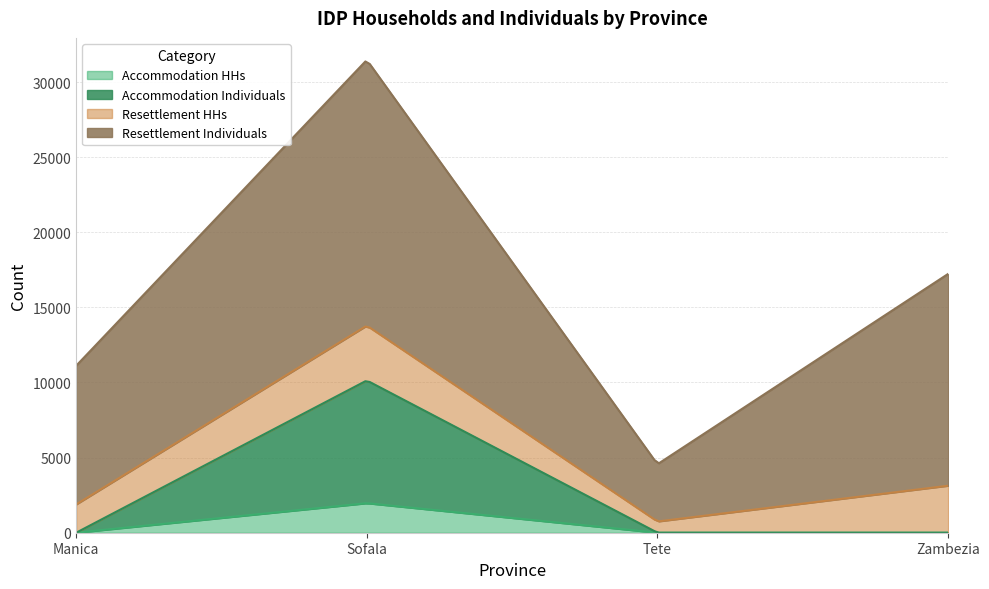

What position from the right is Sofala?

3